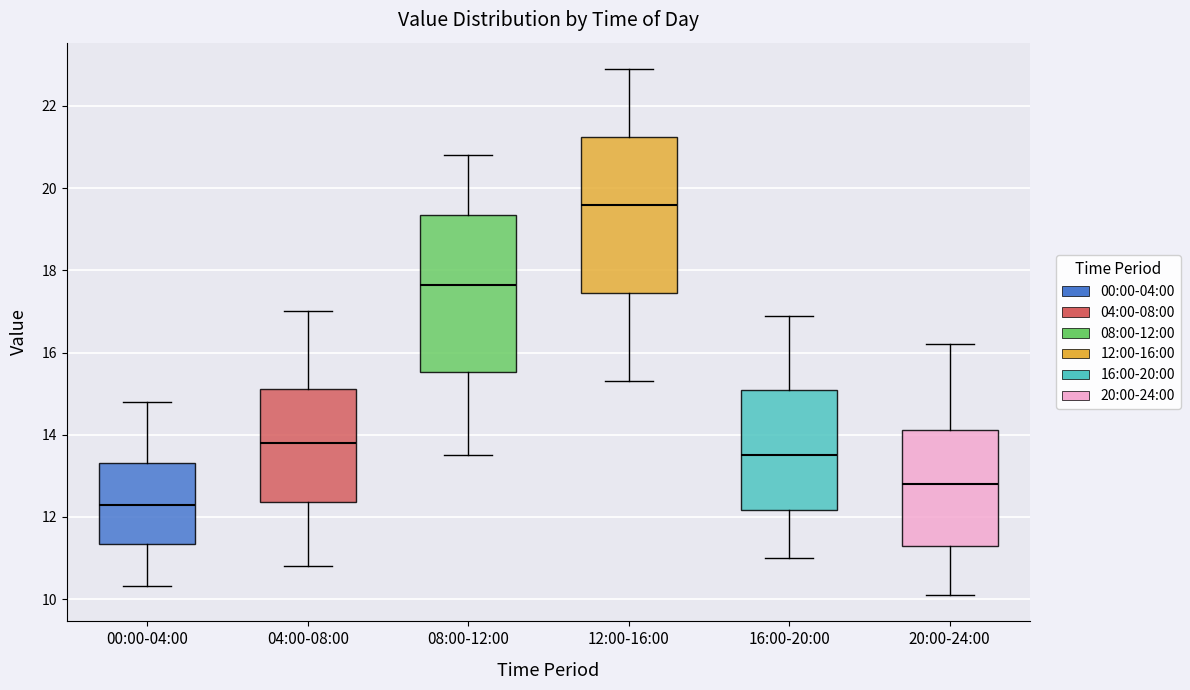

Reading left to right, transcribe this box plot: for each box, give where its median line is, the range the box spans, and where its two whiskers end, as read against the y-axis. The values are not printed on the chart, so give them approximately, as read against the axis.

00:00-04:00: median 12.4, box 11.4 to 13.4, whiskers 10.4 to 14.8
04:00-08:00: median 13.8, box 12.4 to 15.2, whiskers 10.8 to 17.0
08:00-12:00: median 17.6, box 15.6 to 19.4, whiskers 13.6 to 20.8
12:00-16:00: median 19.6, box 17.4 to 21.2, whiskers 15.4 to 23.0
16:00-20:00: median 13.6, box 12.2 to 15.2, whiskers 11.0 to 17.0
20:00-24:00: median 12.8, box 11.4 to 14.2, whiskers 10.2 to 16.2